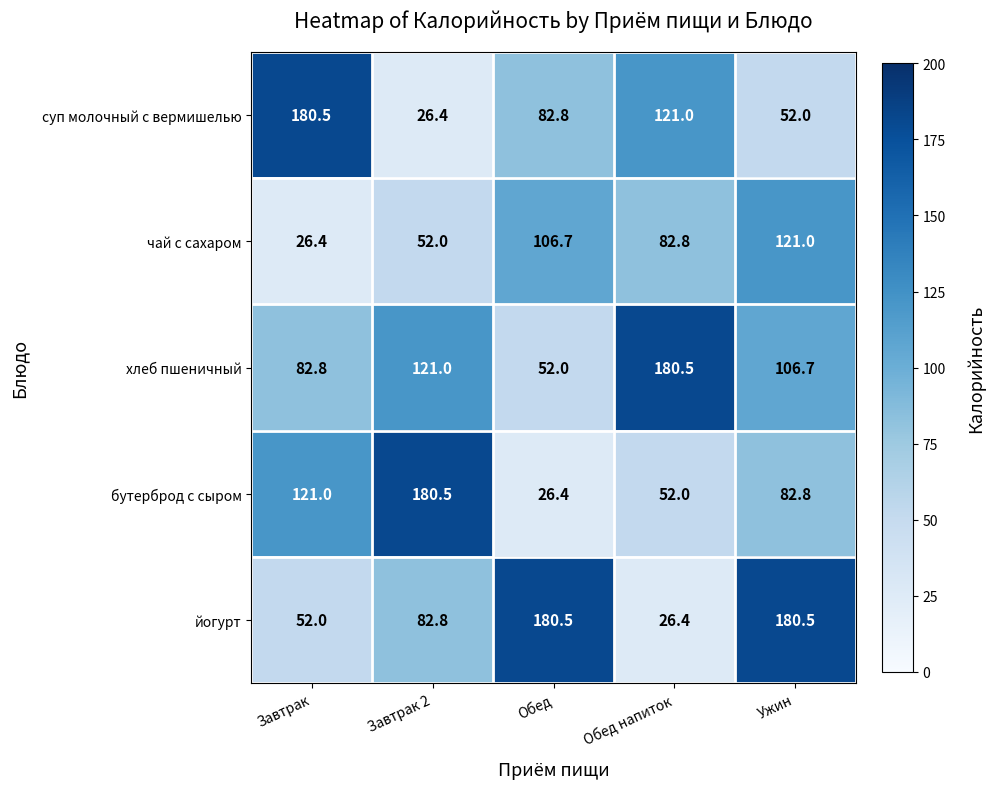

The чай с сахаром series shows 106.7 at Обед. True or false?

True